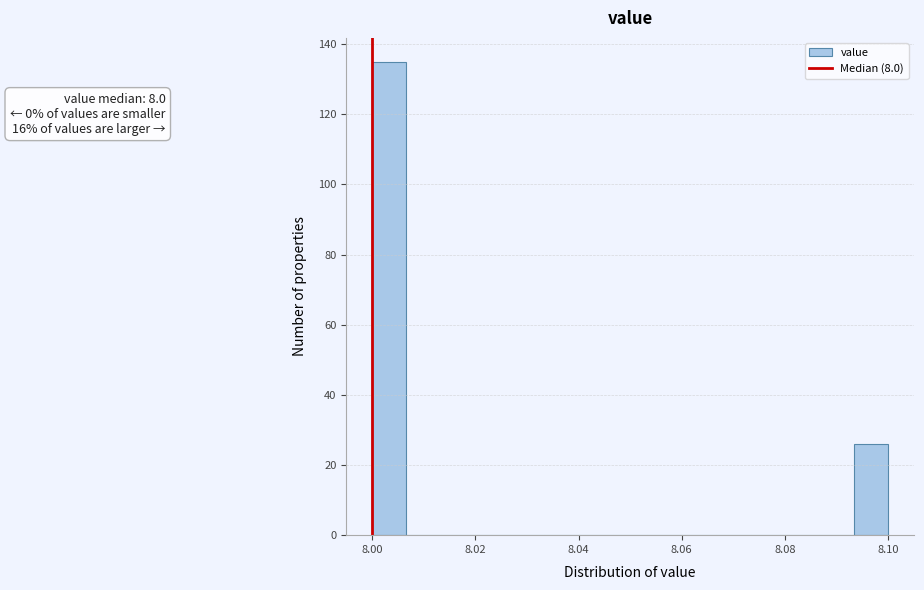

Read against the x-axis, roughly where is the centre of the tallest bar?

8.004